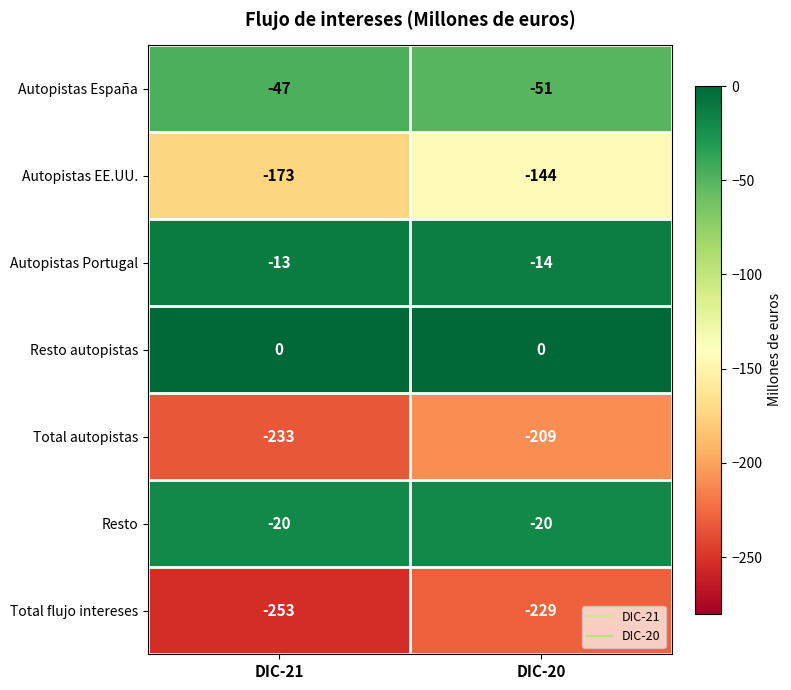

True or false: Resto has a value of -20 at DIC-20.

True